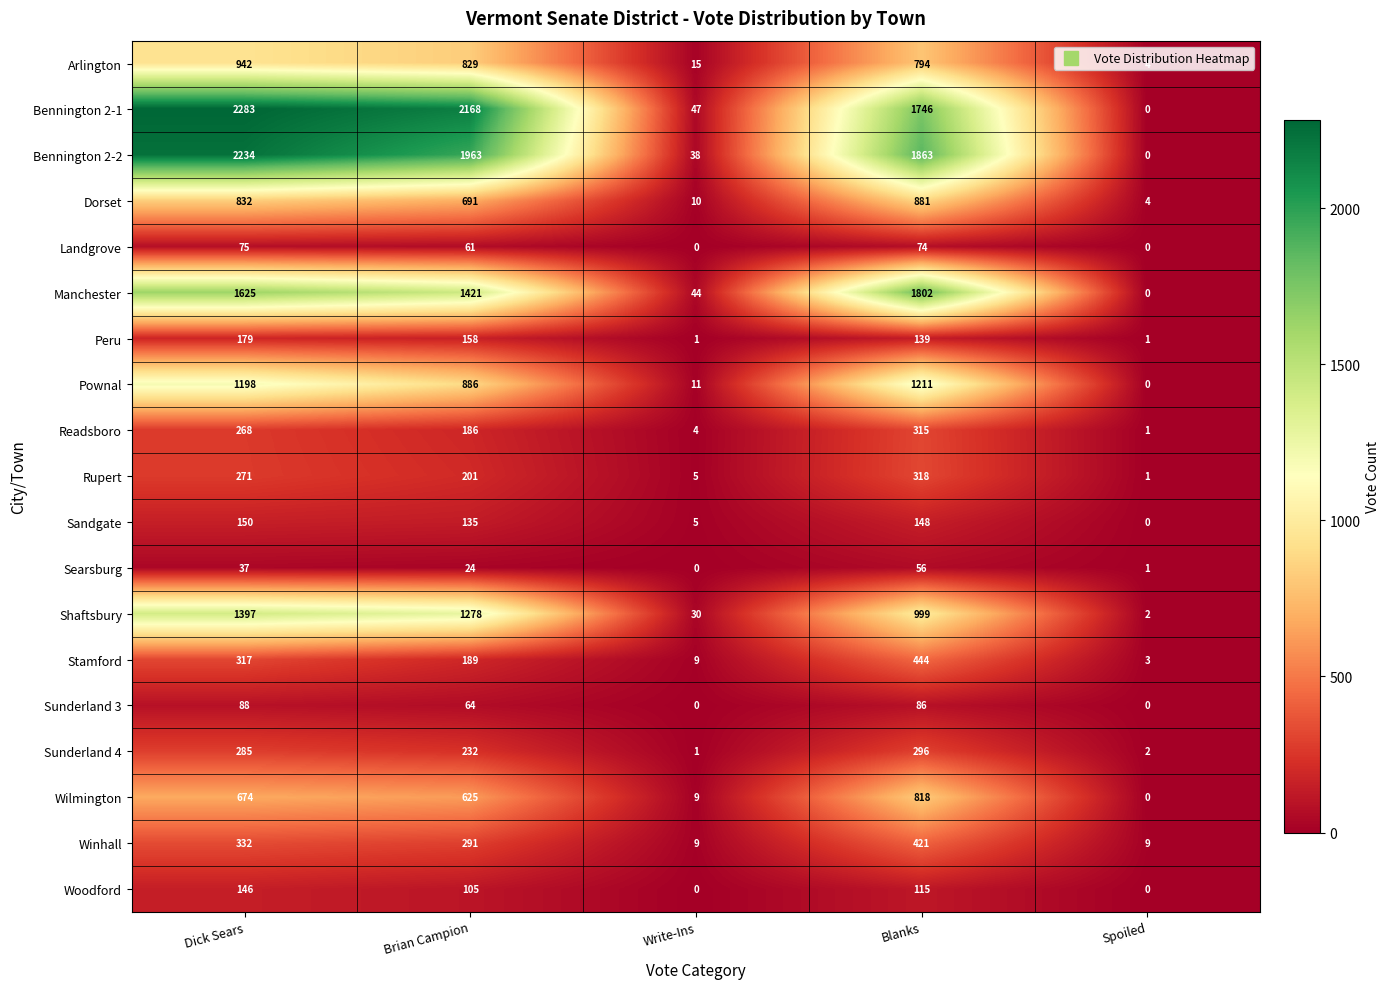

List the series in order of their peak value, highest first.

Bennington 2-1, Bennington 2-2, Manchester, Shaftsbury, Pownal, Arlington, Dorset, Wilmington, Stamford, Winhall, Rupert, Readsboro, Sunderland 4, Peru, Sandgate, Woodford, Sunderland 3, Landgrove, Searsburg